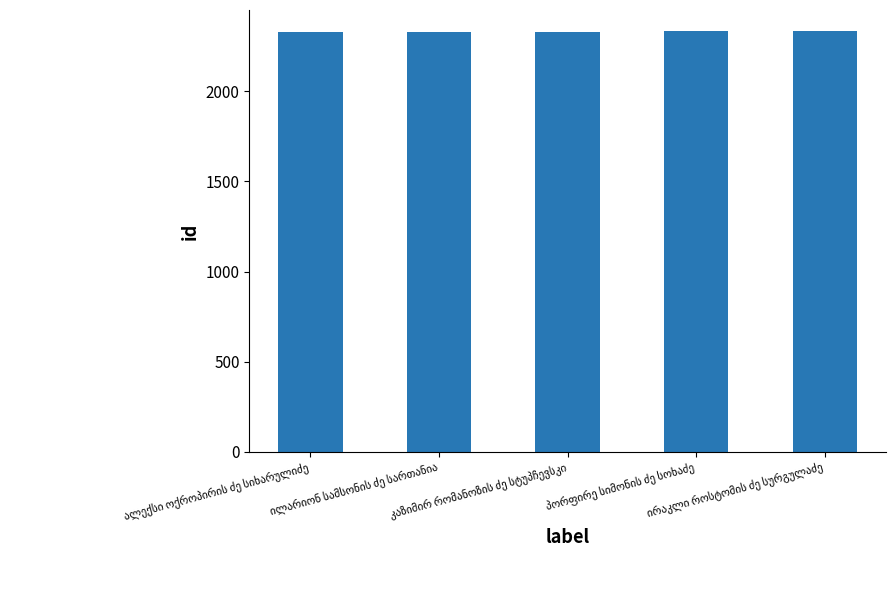

What is the sum of all values?

11651